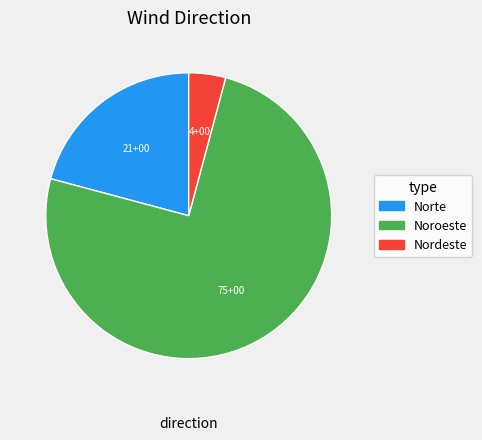

Does any single category account for the majority?

Yes